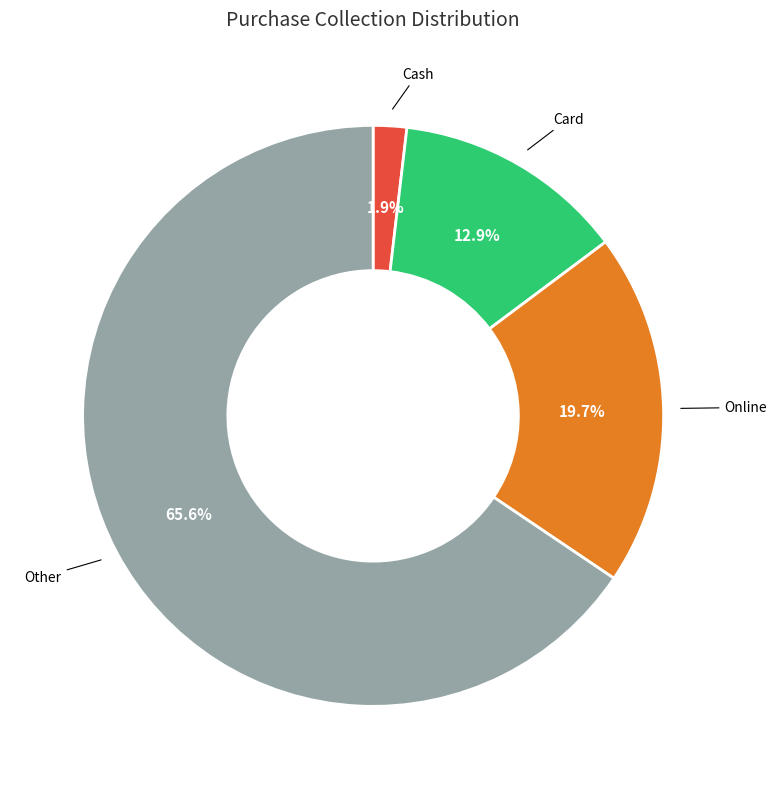

What is the largest slice in the pie chart?

Other